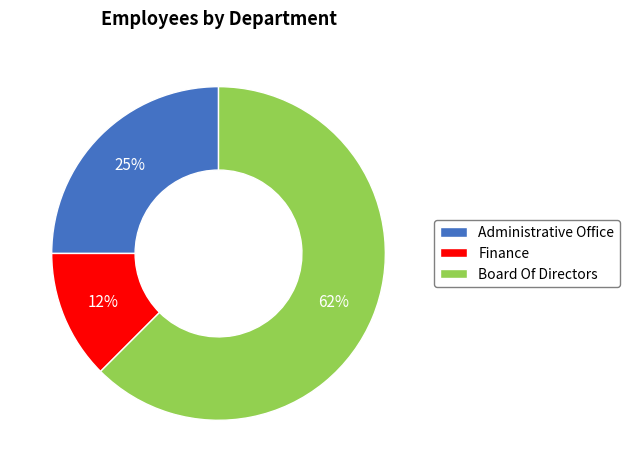

Count the number of slices in the pie.

3